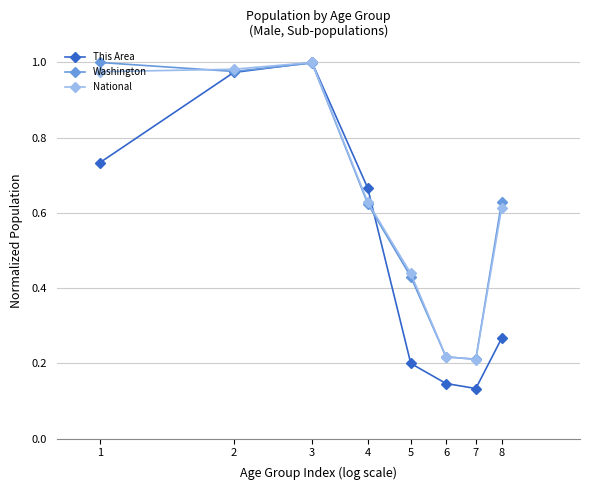

At how many categories does at least one series exceed 0?

8